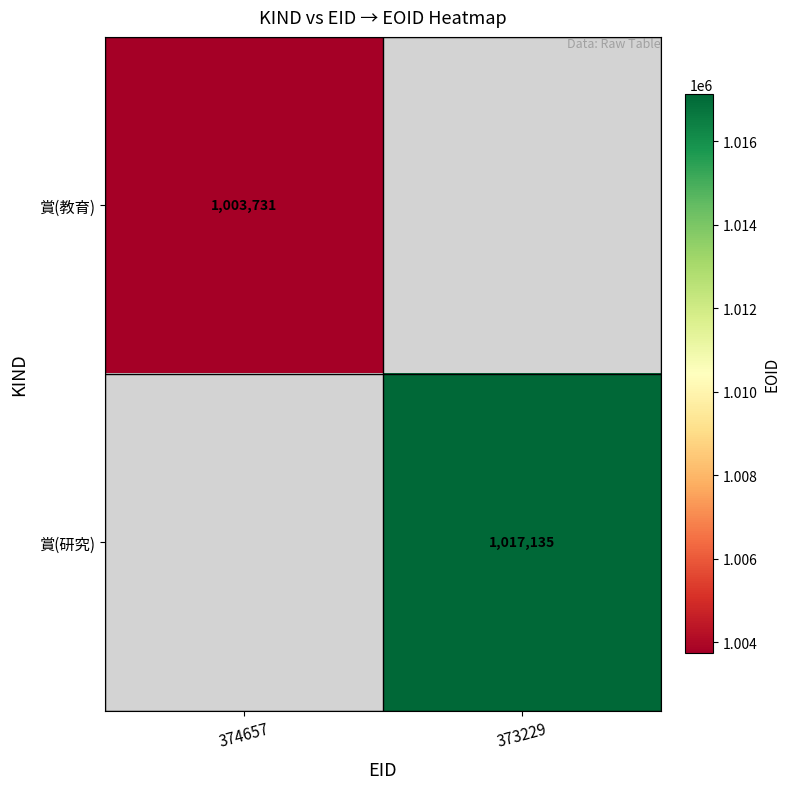

The 賞(教育) series shows 1612805 at 374657. True or false?

False